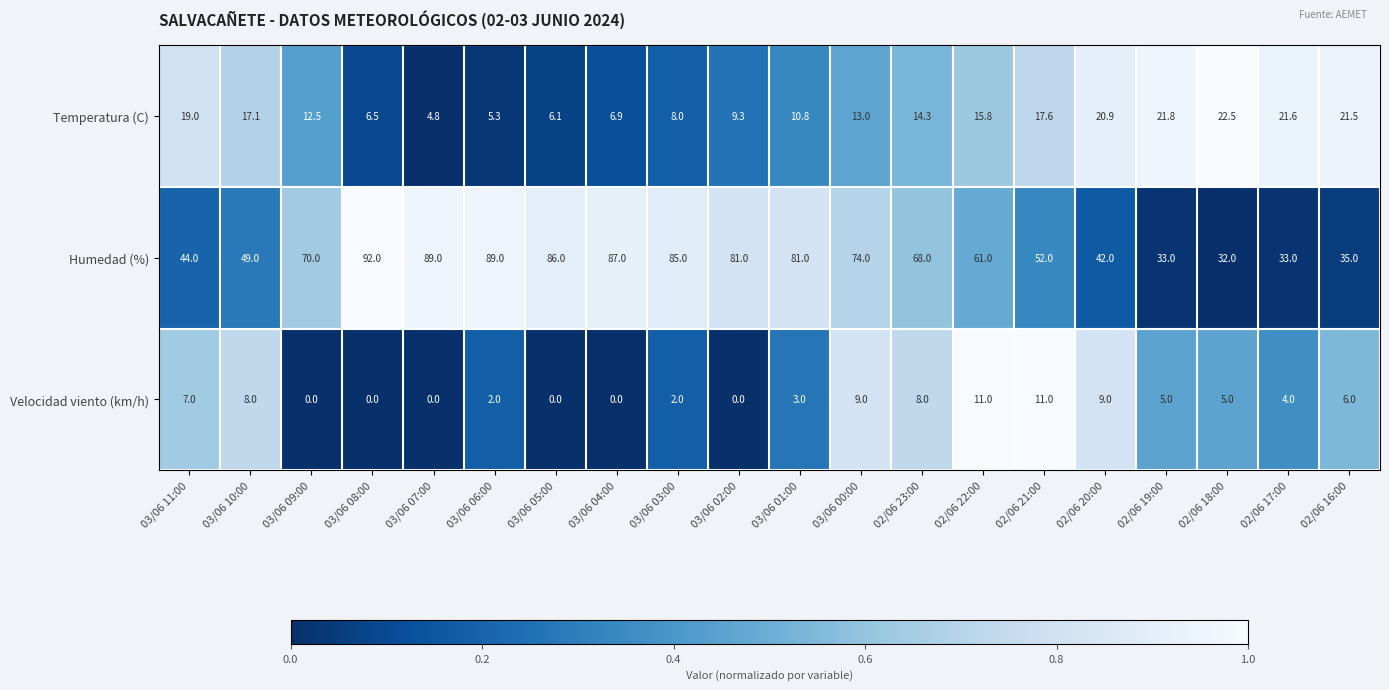

What is the spread (max minus min) of values at 03/06 07:00?

89.0